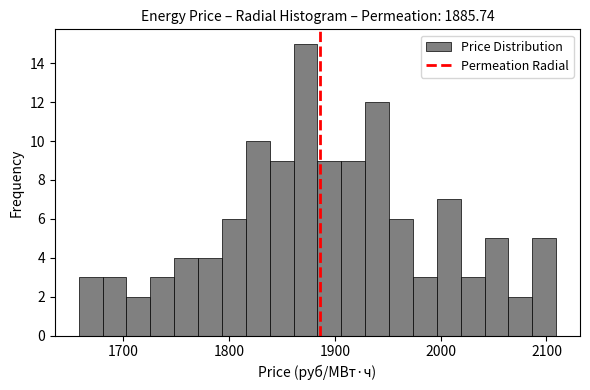

Read against the x-axis, roughly where is the centre of the tallest bar?

1870